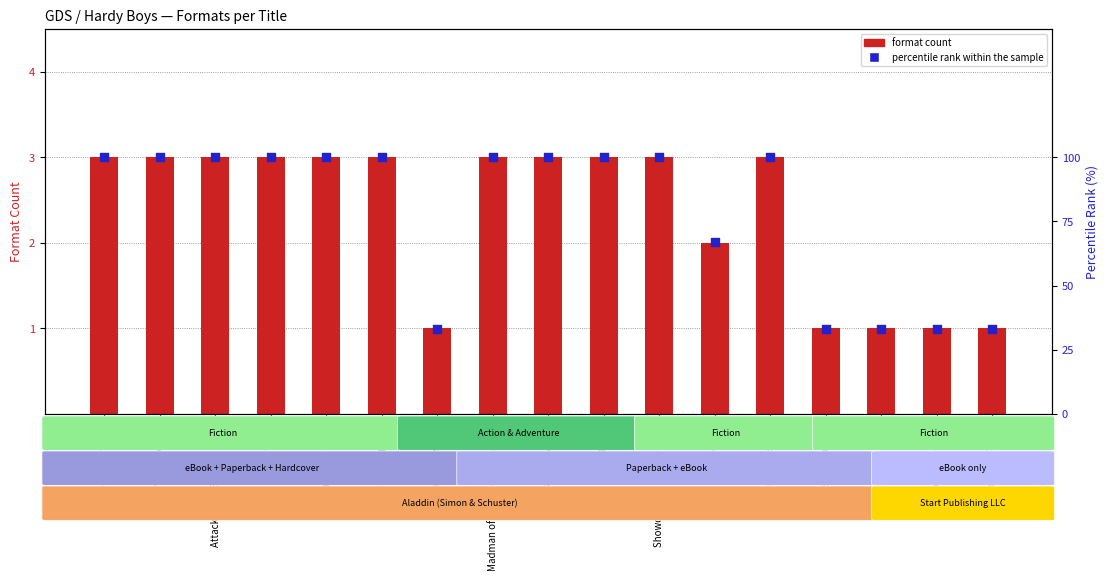

Which series has the widest spread of Y values?

percentile rank within the sample